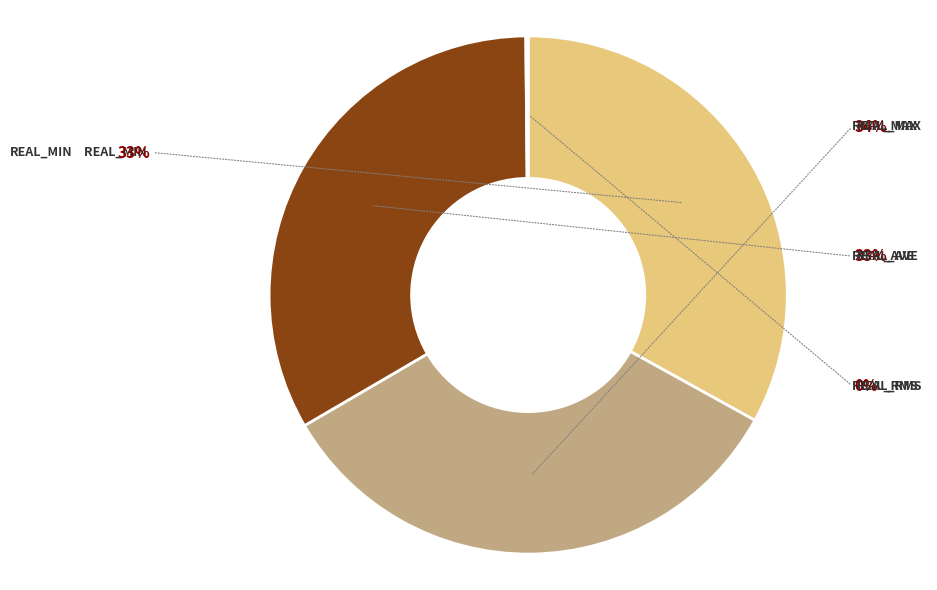

True or false: real_max accounts for 22% of the total.

False